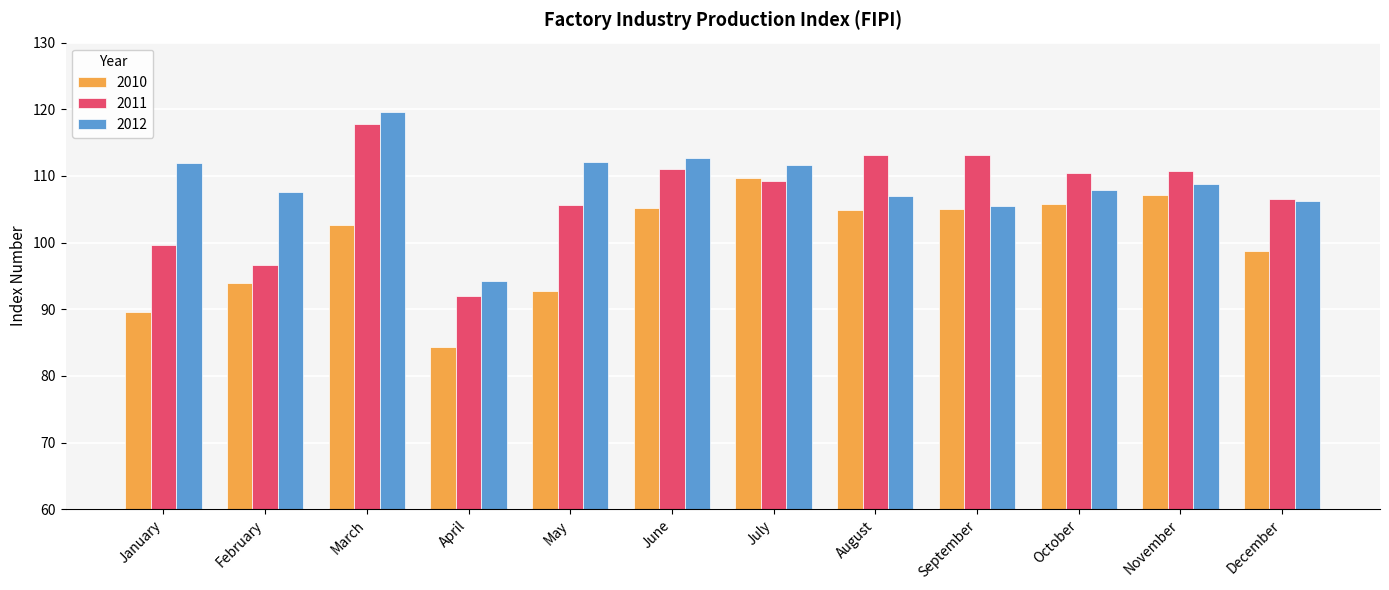

Rank the series at January from highest to lowest value.

2012, 2011, 2010